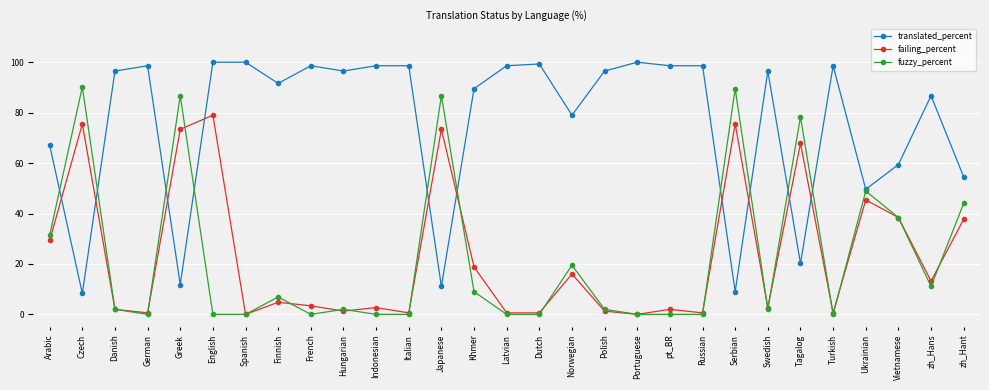

What is the label of the 7th point from the right?

Swedish